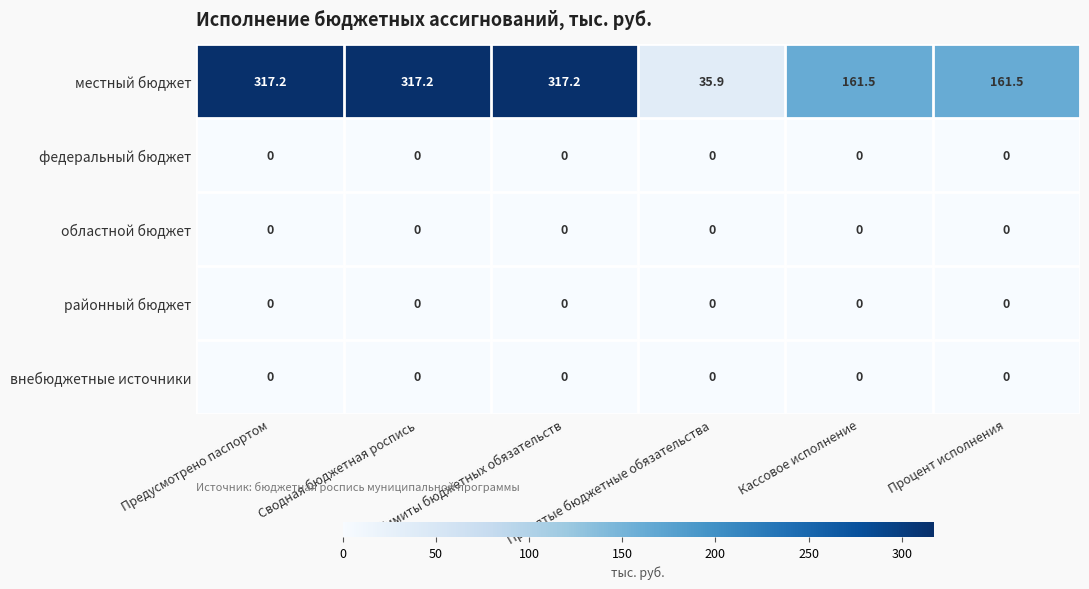

At how many categories does at least one series exceed 197?

3